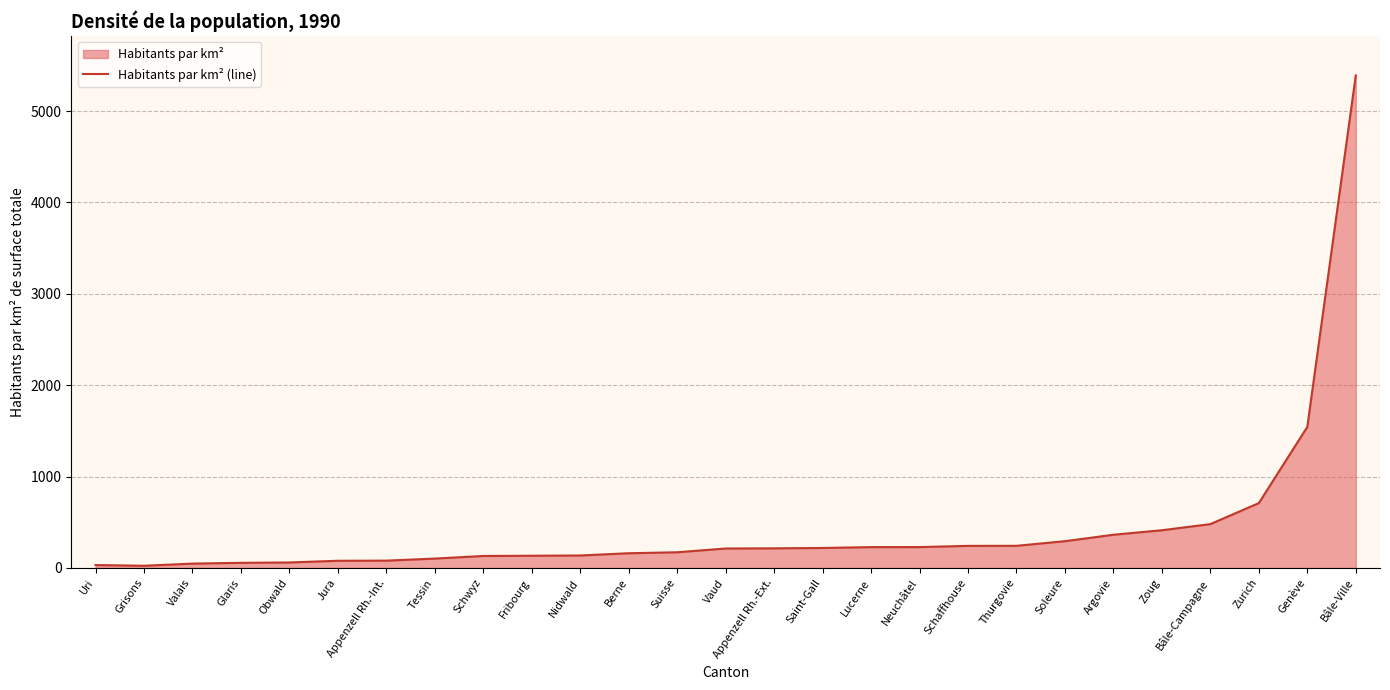

Reading right to left, transcribe all the data shown in this chart.

5389.5	1543.6	709.9	480.1	413.0	363.8	293.1	242.6	242.0	228.7	228.3	219.2	215.0	213.2	171.9	161.5	136.8	134.0	131.5	102.9	80.4	79.0	60.4	56.6	47.9	24.5	32.3